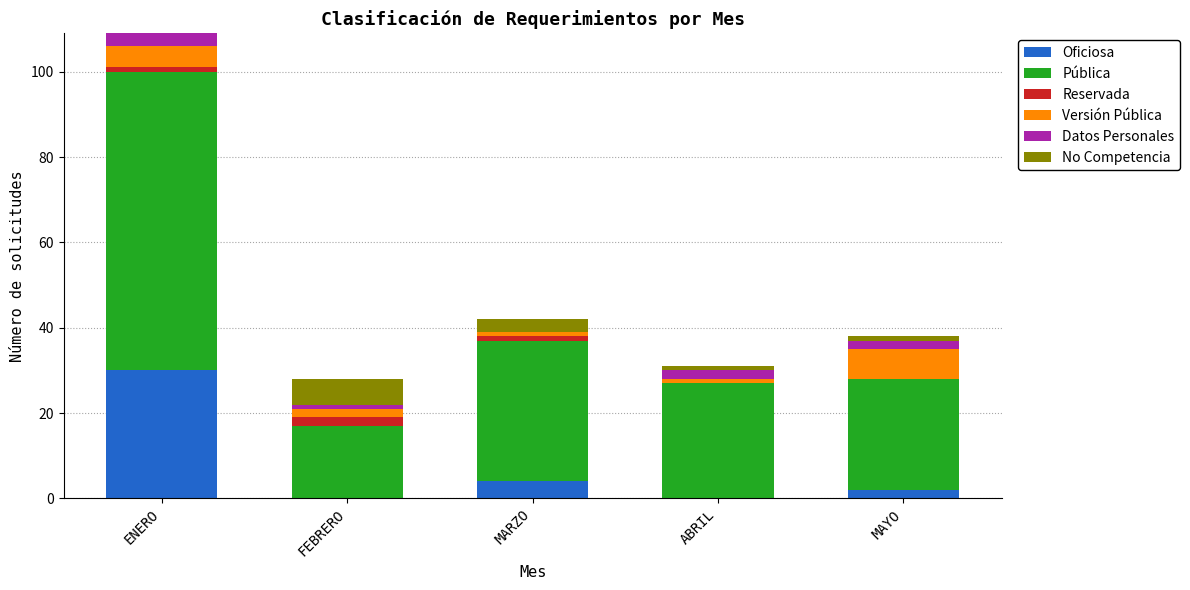

At which category is the sum across all series the highest?

ENERO